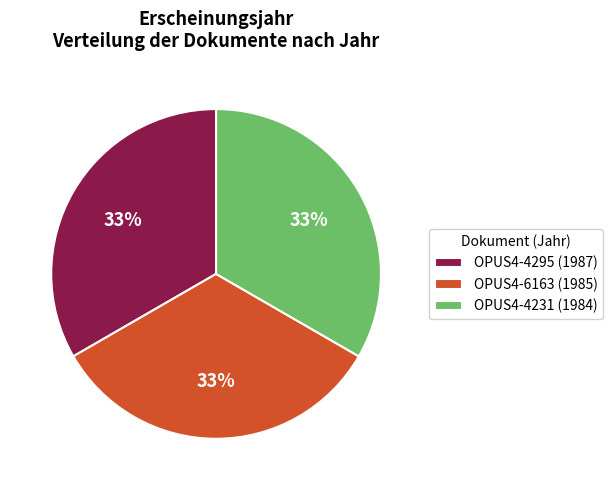

Do OPUS4-4295 (1987) and OPUS4-6163 (1985) together represent more than half of the pie?

Yes